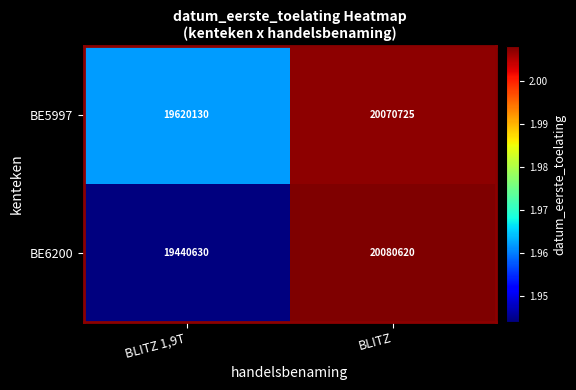

What is the sum of all BE6200 values?

39521250